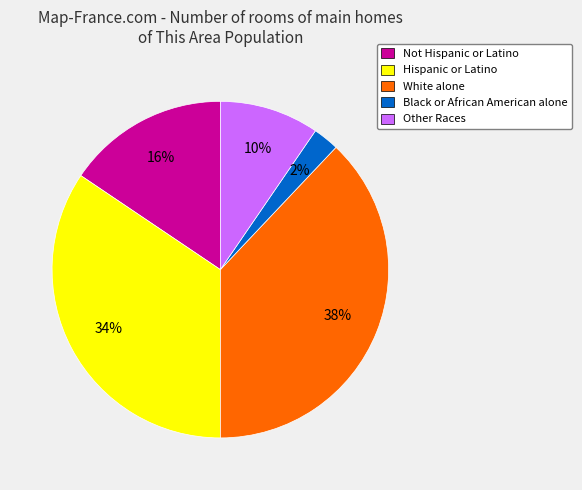

Count the number of slices in the pie.

5